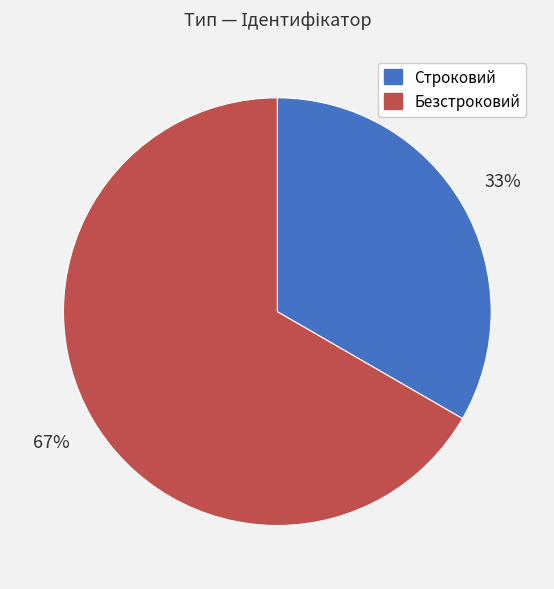

How many segments does this pie chart have?

2